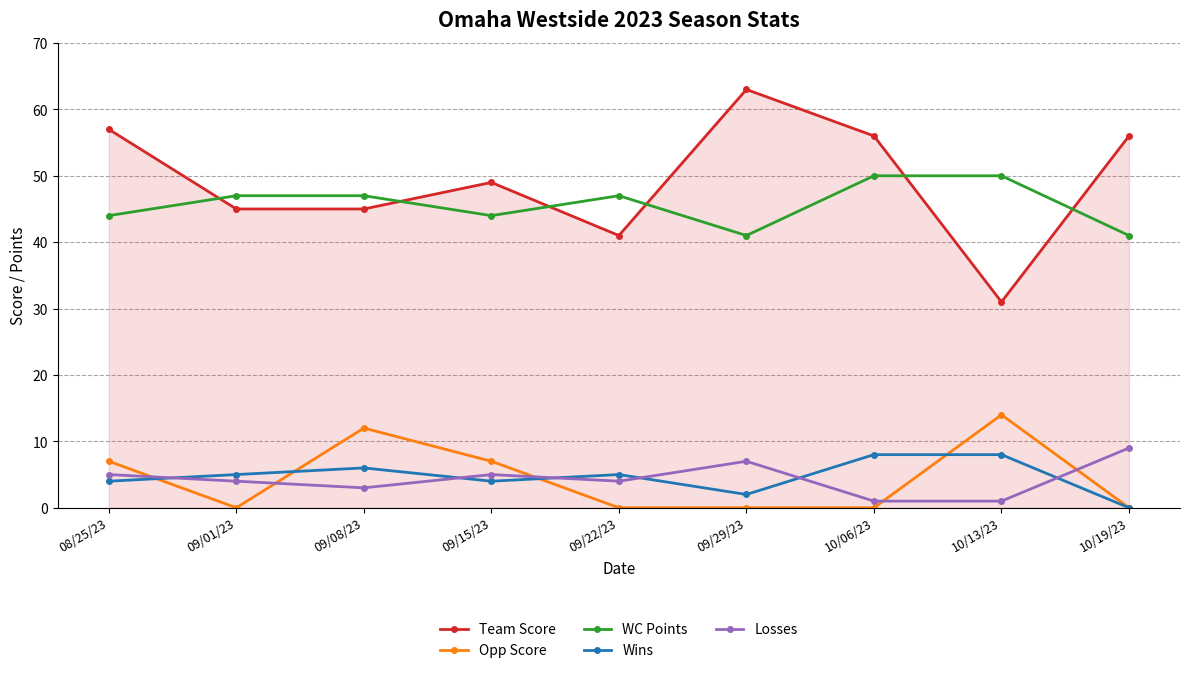

What is the label of the 8th point from the right?

09/01/23